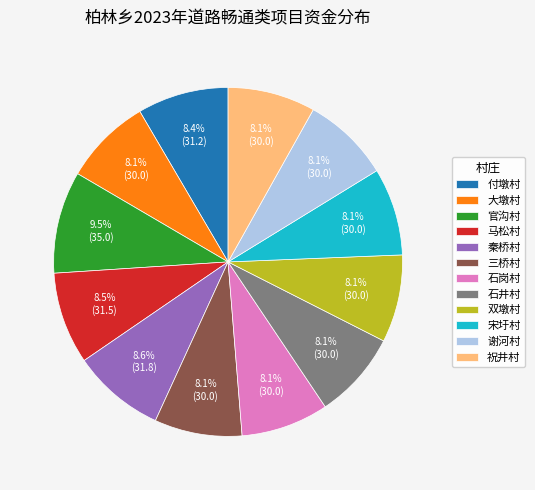

How many segments does this pie chart have?

12